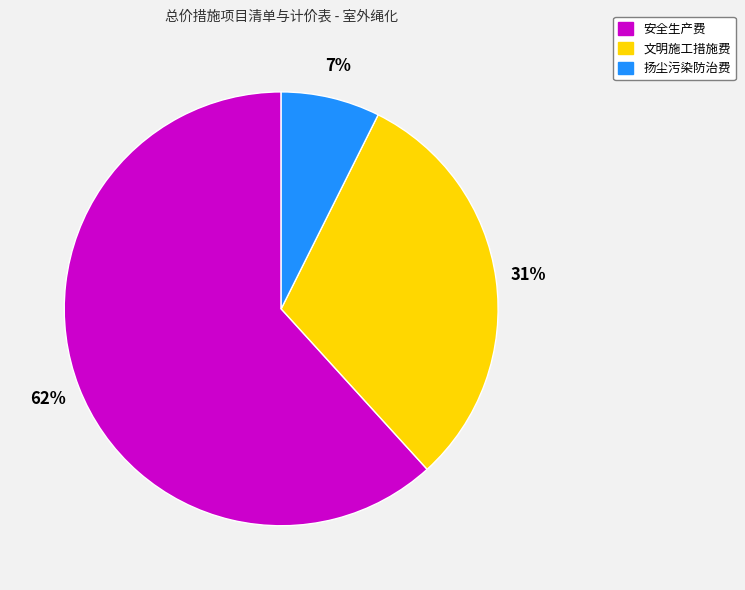

Which has a higher value, 扬尘污染防治费 or 文明施工措施费?

文明施工措施费